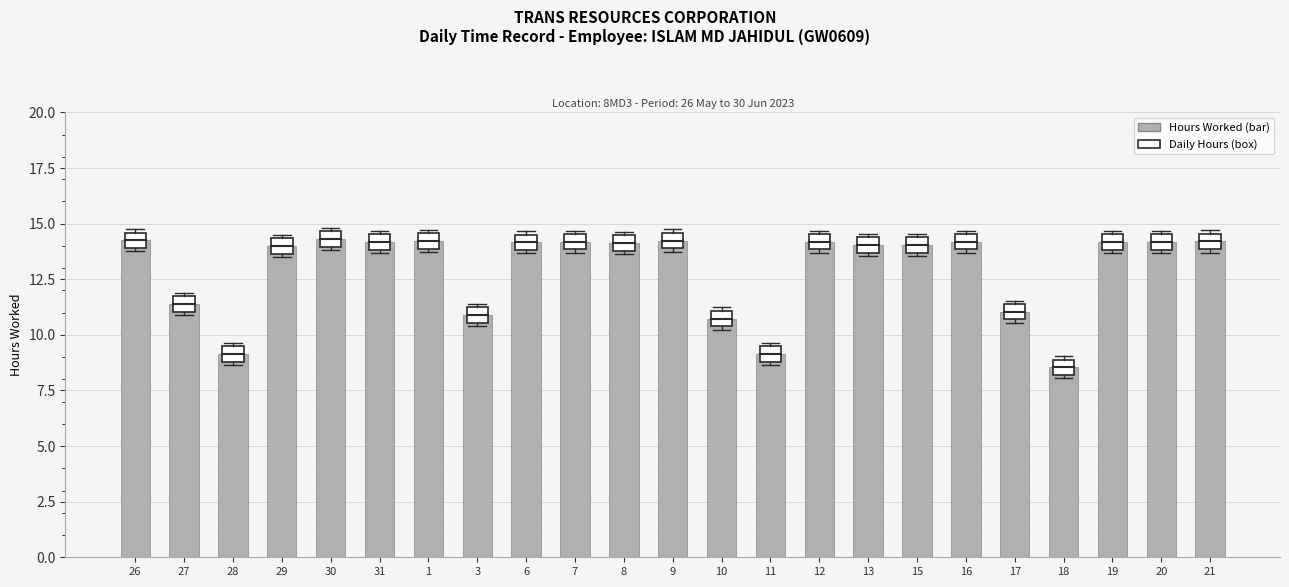

What is the difference between the maximum and minimum values?

5.8